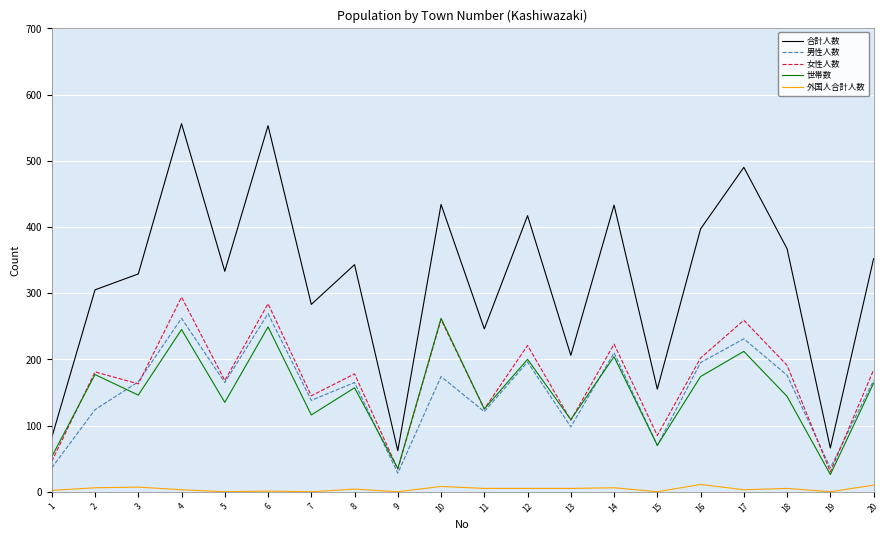

True or false: 外国人合計人数 and 女性人数 intersect in this chart.

False